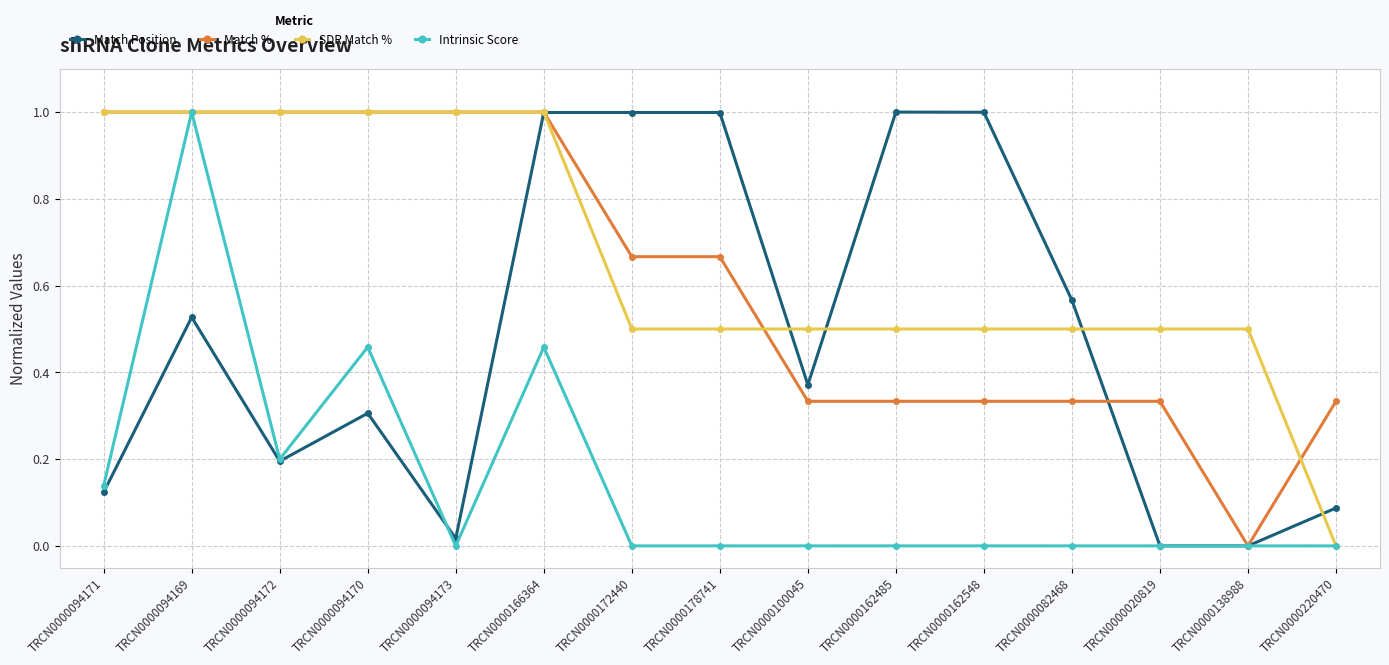

What is the total value across all series at TRCN0000082468?

1.4